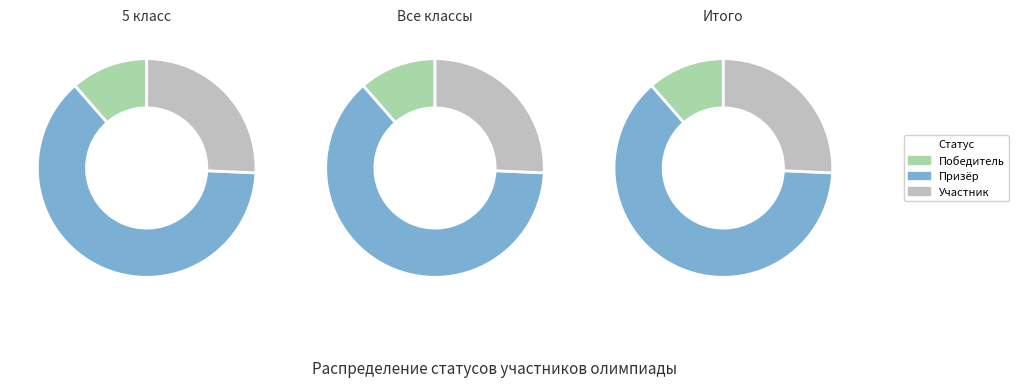

True or false: Участник accounts for 26% of the total.

True